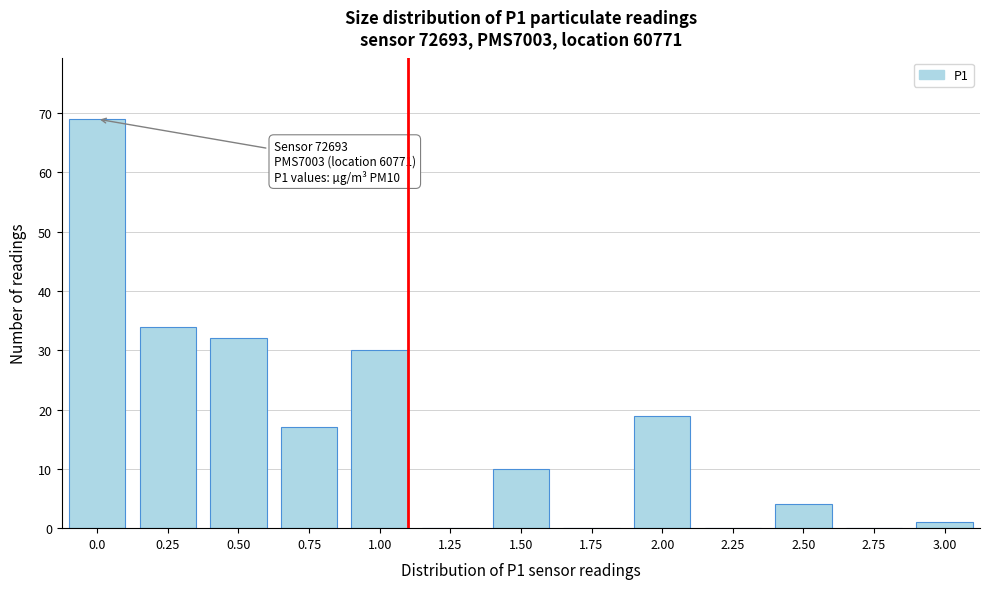

Reading left to right, extract all data points from this chart.

0.0=69	0.25=34	0.50=32	0.75=17	1.00=30	1.25=0	1.50=10	1.75=0	2.00=19	2.25=0	2.50=4	2.75=0	3.00=1